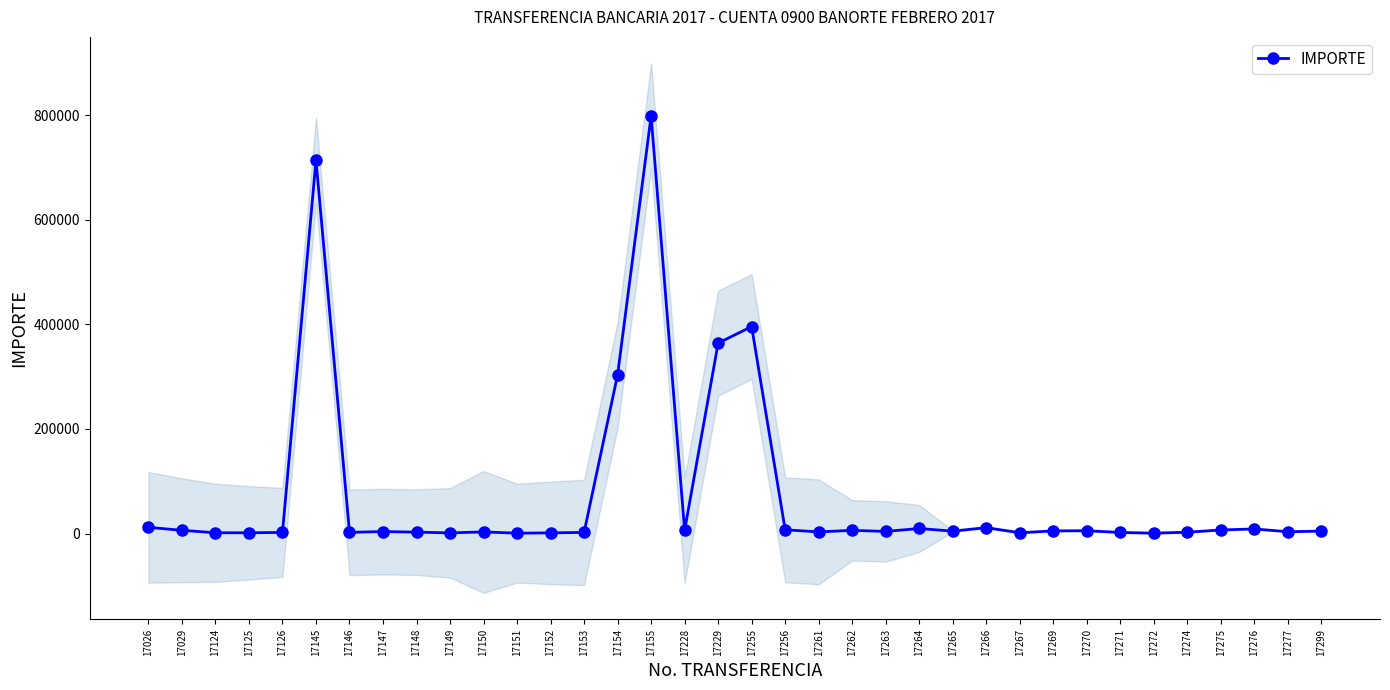

Does the chart display data point markers on the line(s)?

Yes